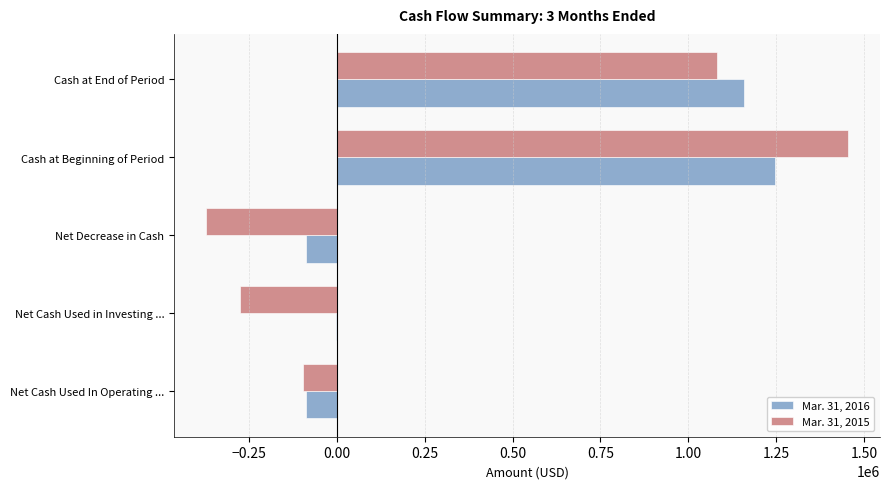

At which category is the sum across all series the highest?

Cash at Beginning of Period